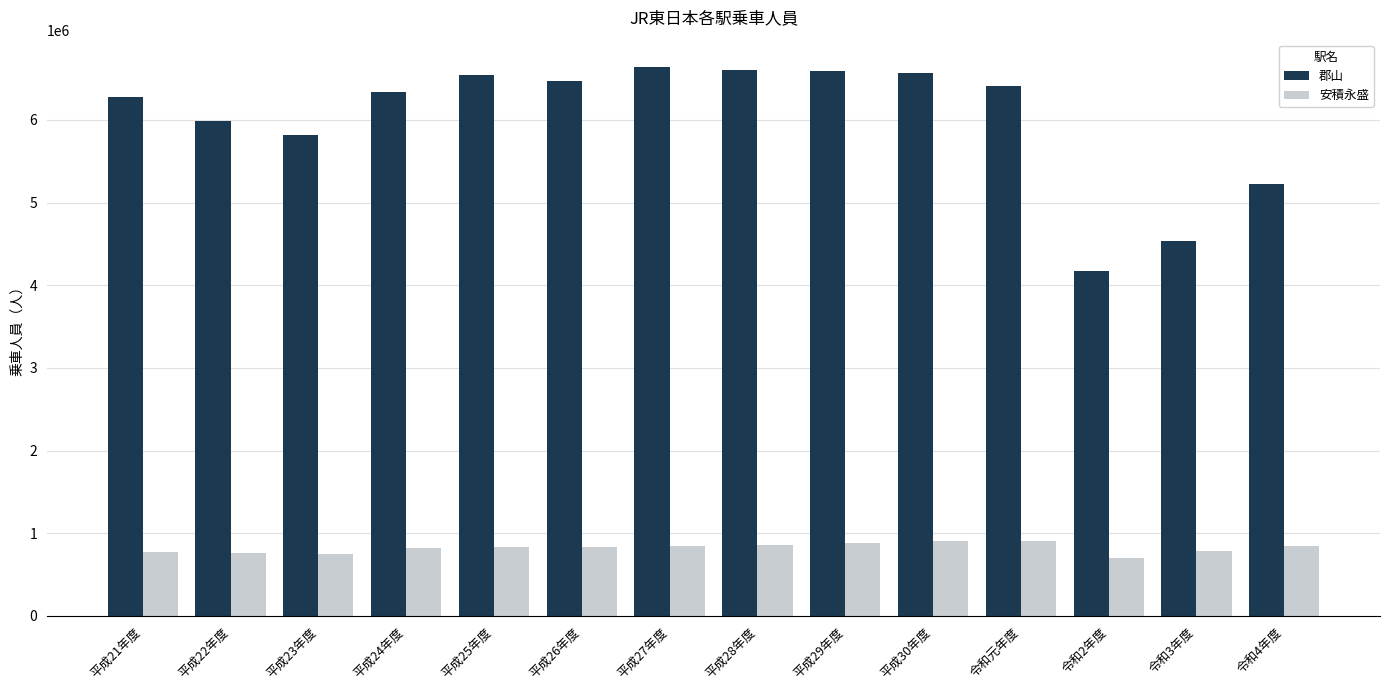

What is the total value across all series at 平成26年度?

7314235